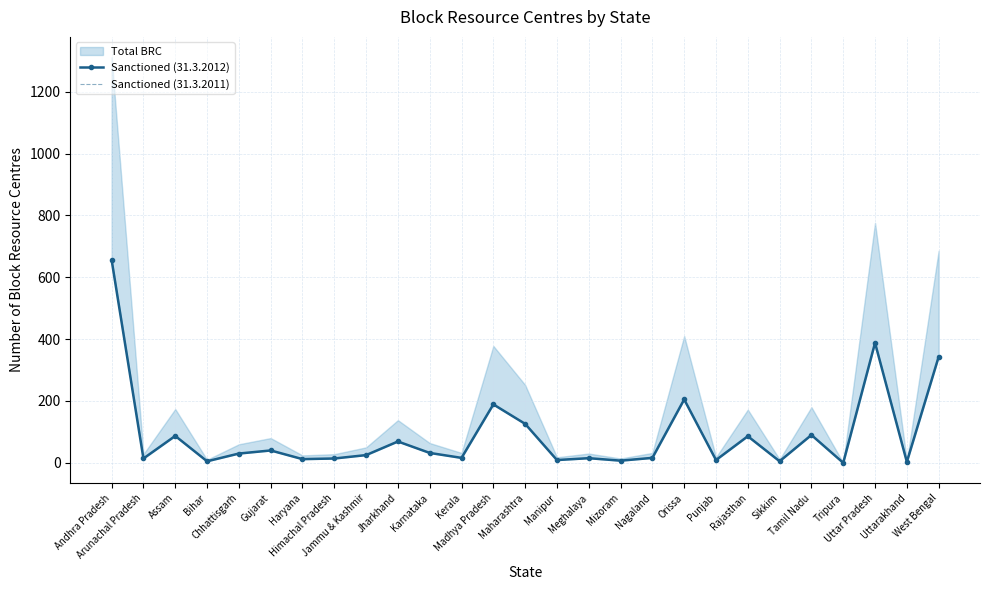

Is it true that Sanctioned (31.3.2011) equals 595 at West Bengal?

False